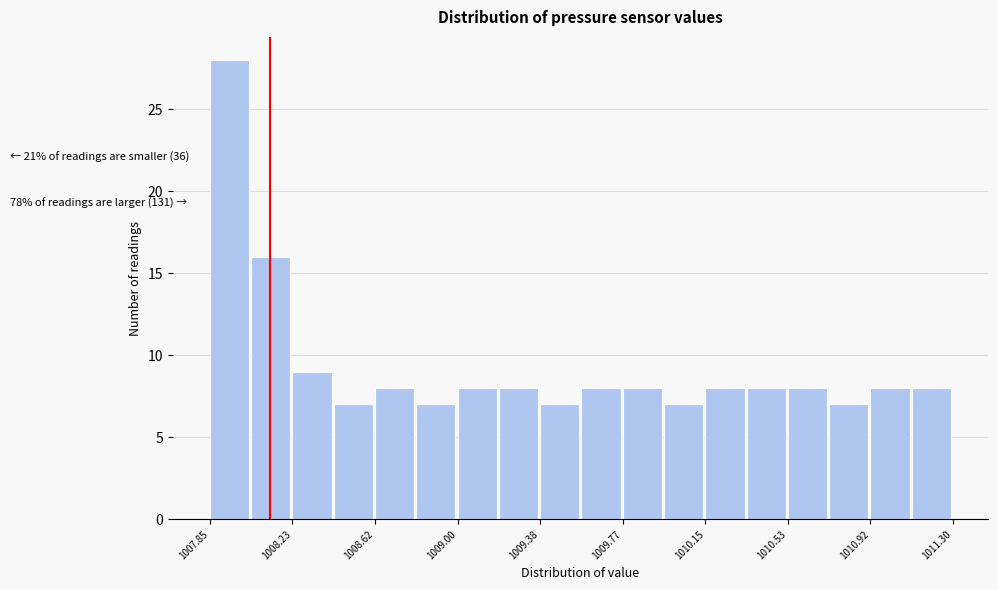

Around what value on the x-axis is the tallest bar? Give the approximate position of its centre, as read against the axis.

1007.95